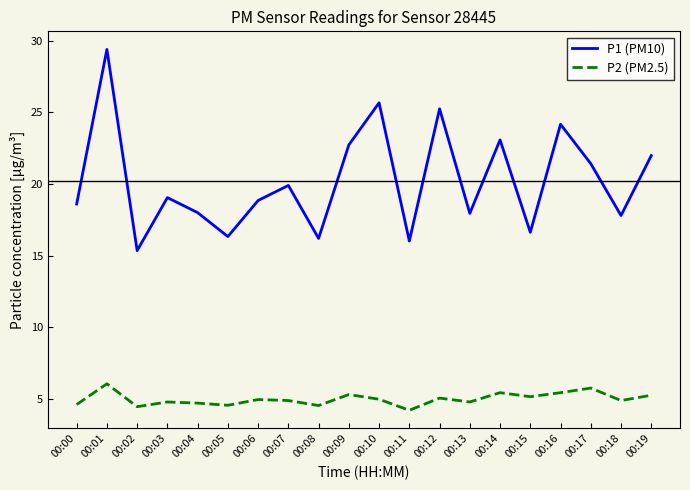

What is the value of the P2 (PM2.5) point at the 8th from the left?

4.9